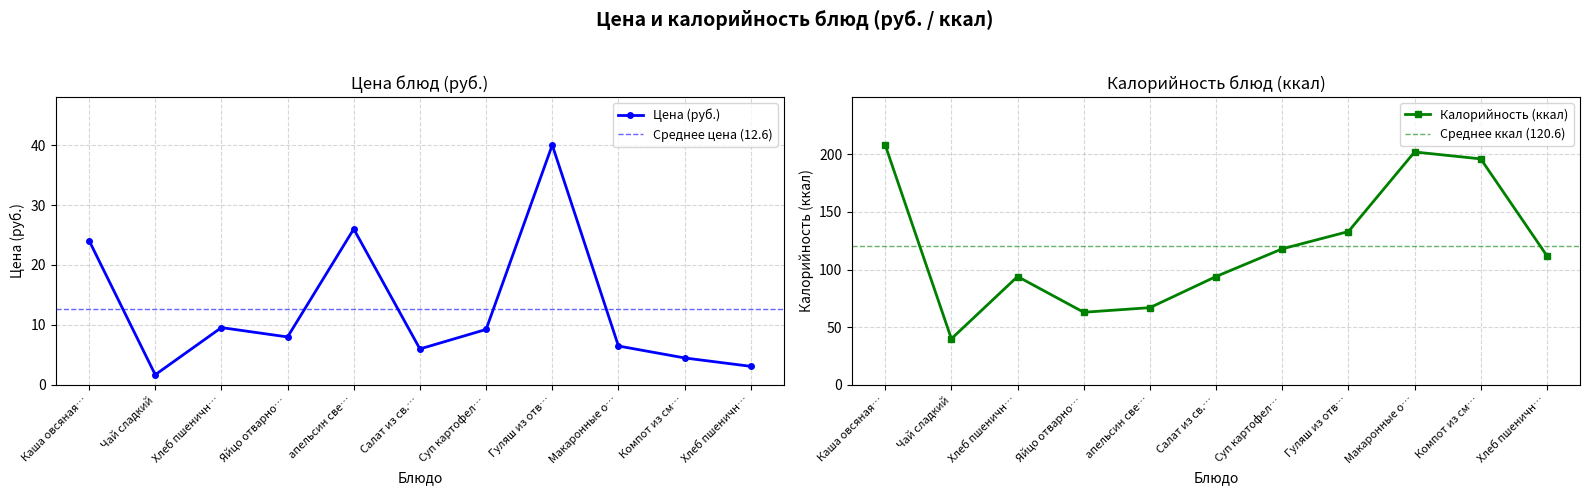

Does the chart display data point markers on the line(s)?

Yes